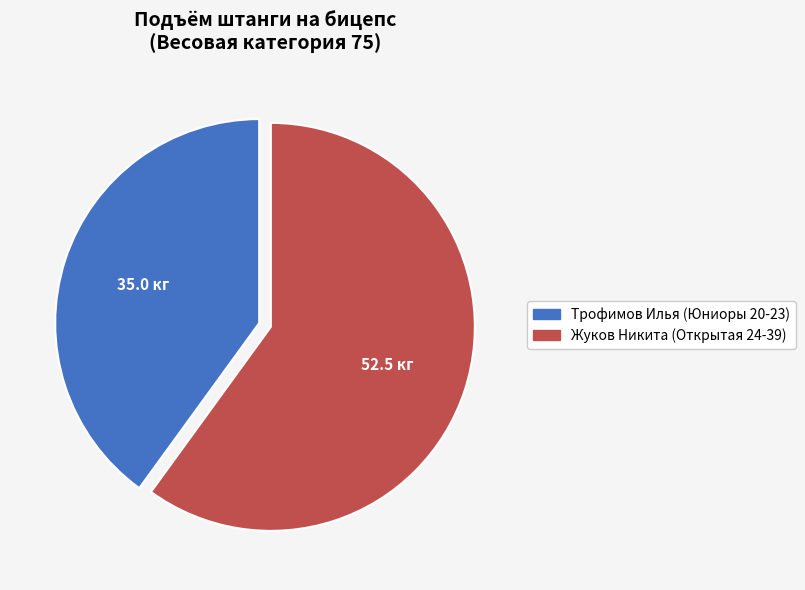

What is the largest slice in the pie chart?

Жуков Никита (Открытая 24-39)